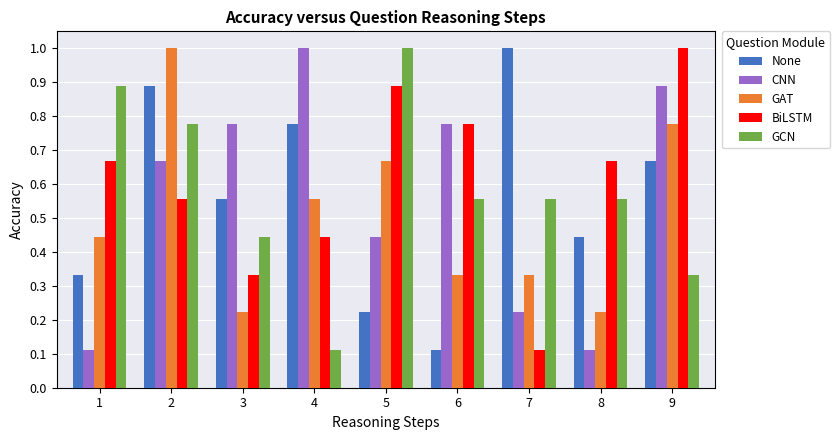

The GCN series shows 0.3 at 8. True or false?

False